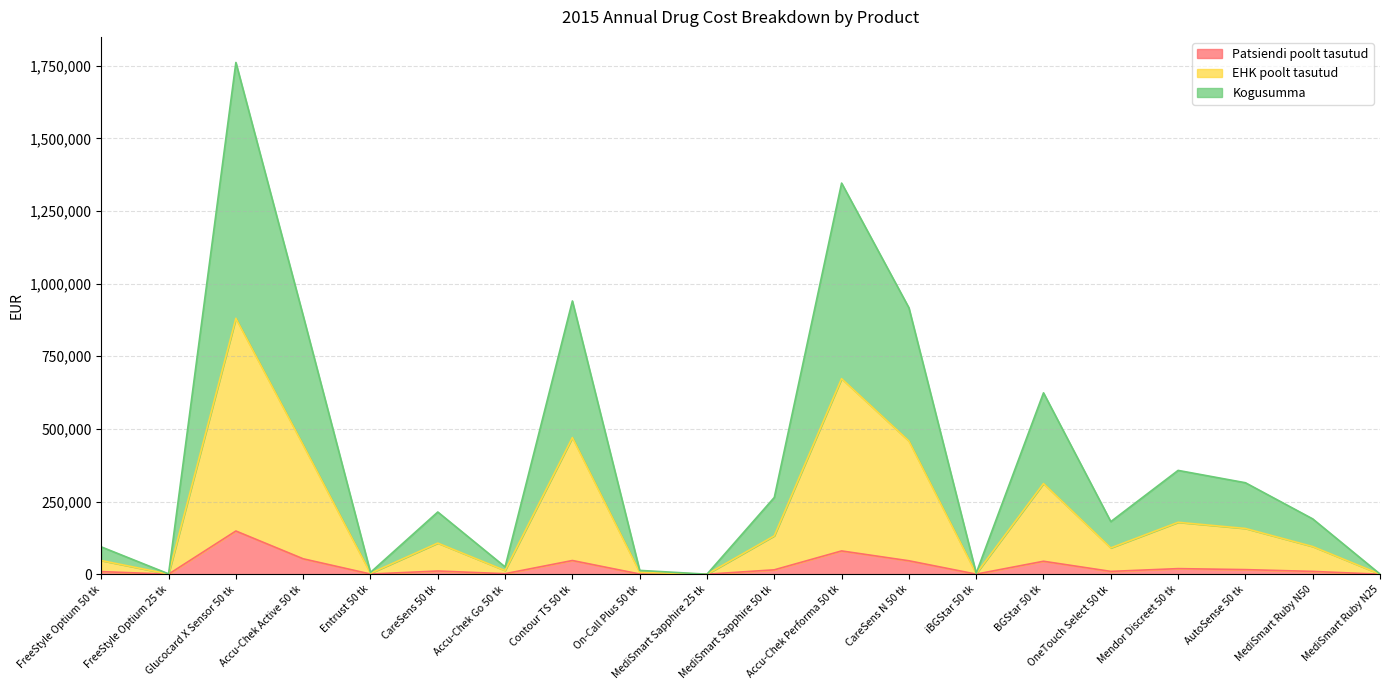

How many series are shown in this chart?

3